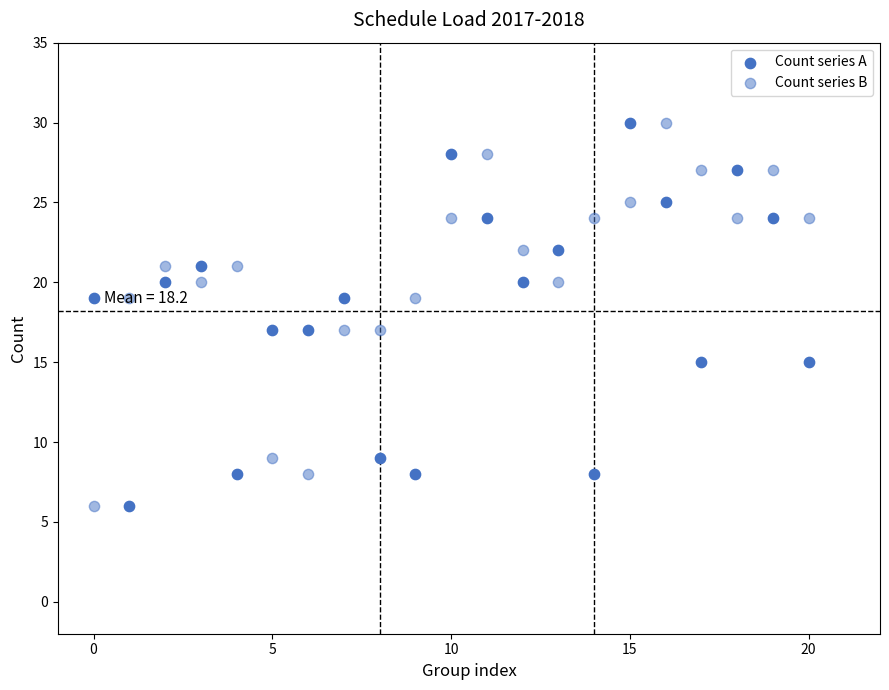

How many points are shown in the scatter plot?

42